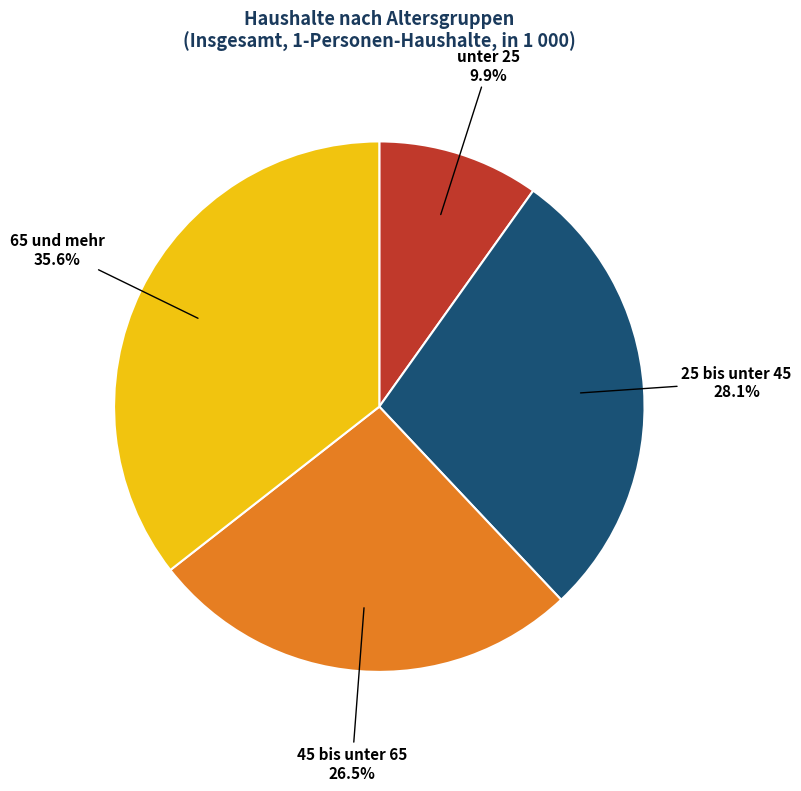

To the nearest percent, what is the average slice percentage?

25%